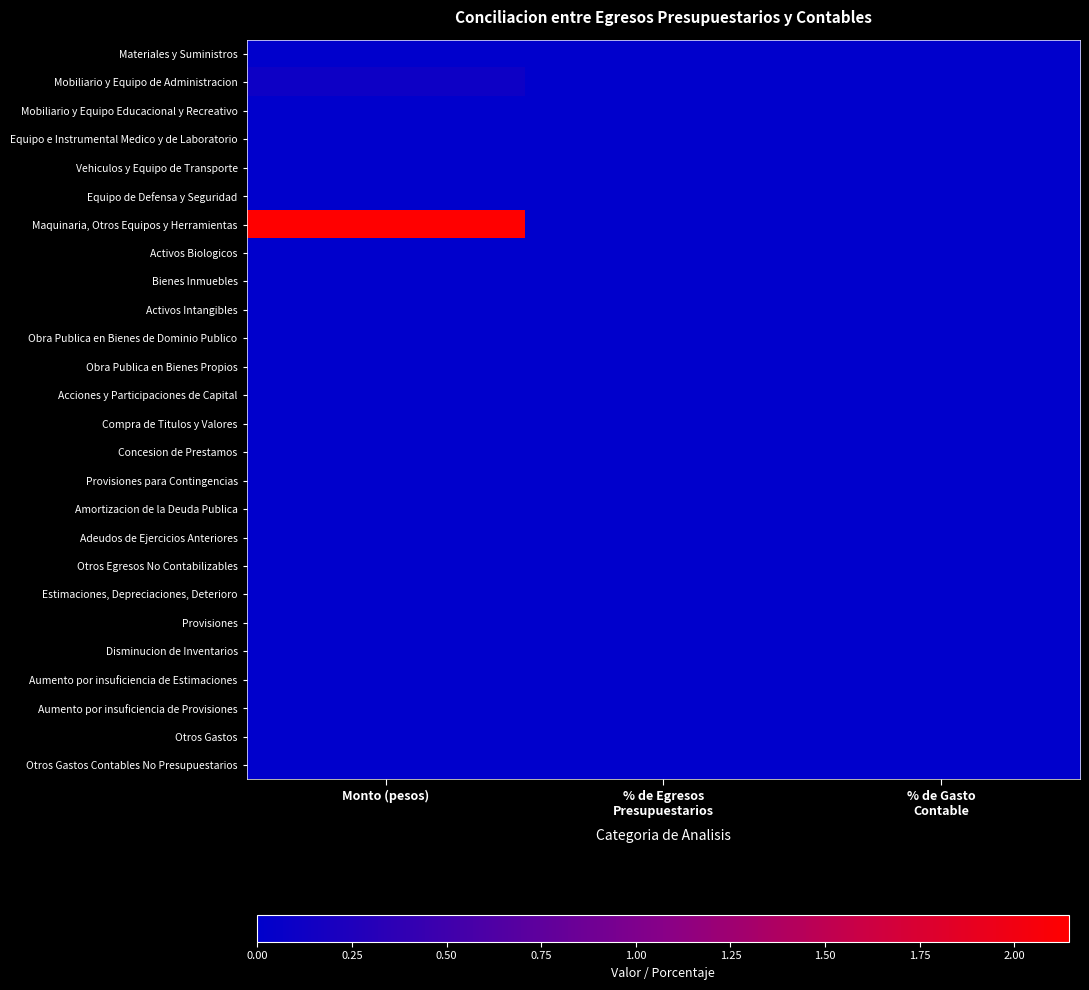

List the series in order of their peak value, lowest first.

Materiales y Suministros, Mobiliario y Equipo Educacional y Recreativo, Equipo e Instrumental Medico y de Laboratorio, Vehiculos y Equipo de Transporte, Equipo de Defensa y Seguridad, Activos Biologicos, Bienes Inmuebles, Activos Intangibles, Obra Publica en Bienes de Dominio Publico, Obra Publica en Bienes Propios, Acciones y Participaciones de Capital, Compra de Titulos y Valores, Concesion de Prestamos, Provisiones para Contingencias, Amortizacion de la Deuda Publica, Adeudos de Ejercicios Anteriores, Otros Egresos No Contabilizables, Estimaciones, Depreciaciones, Deterioro, Provisiones, Disminucion de Inventarios, Aumento por insuficiencia de Estimaciones, Aumento por insuficiencia de Provisiones, Otros Gastos, Otros Gastos Contables No Presupuestarios, Mobiliario y Equipo de Administracion, Maquinaria, Otros Equipos y Herramientas